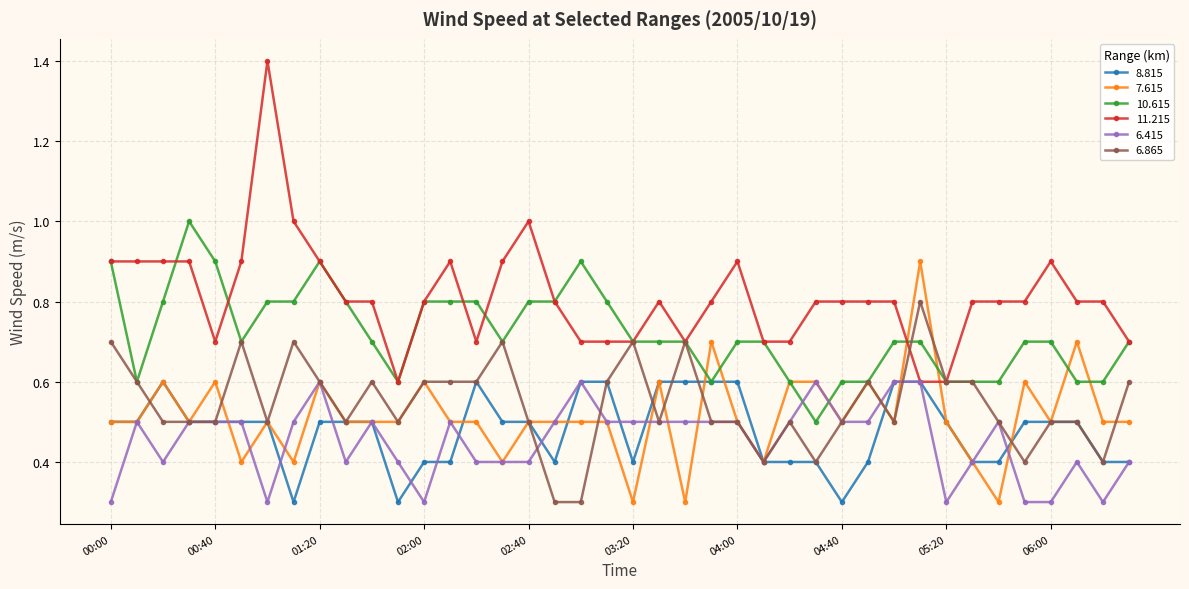

What is the value of the 6.865 point at the 7th from the left?

0.5